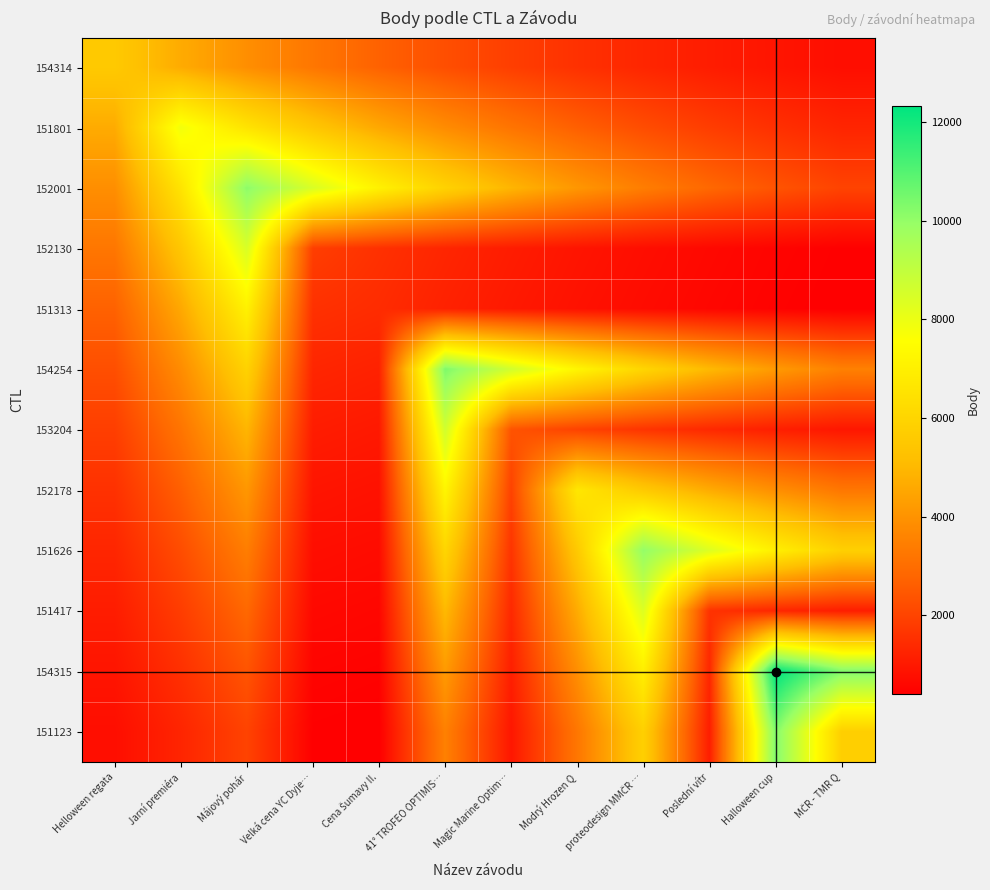

What is the total value across all series at Májový pohár?

61628.3